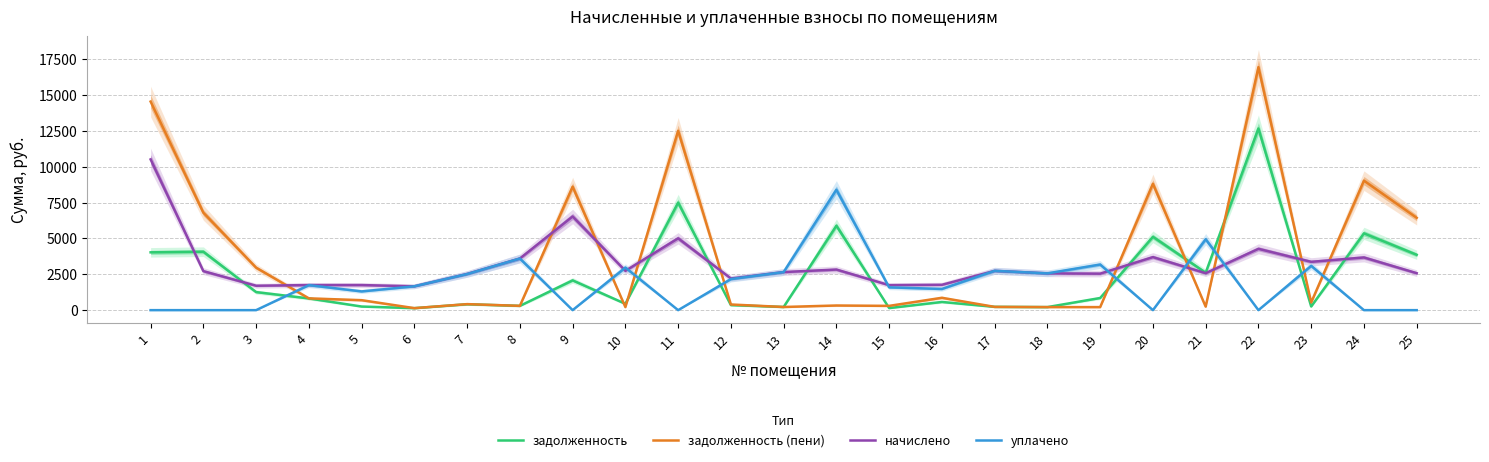

Which series has the largest range (max minus min)?

задолженность (пени)